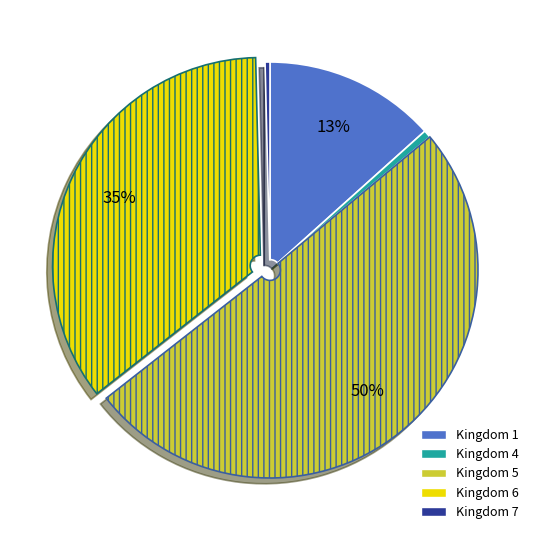

Which slice represents more than half of the pie?

Kingdom 5